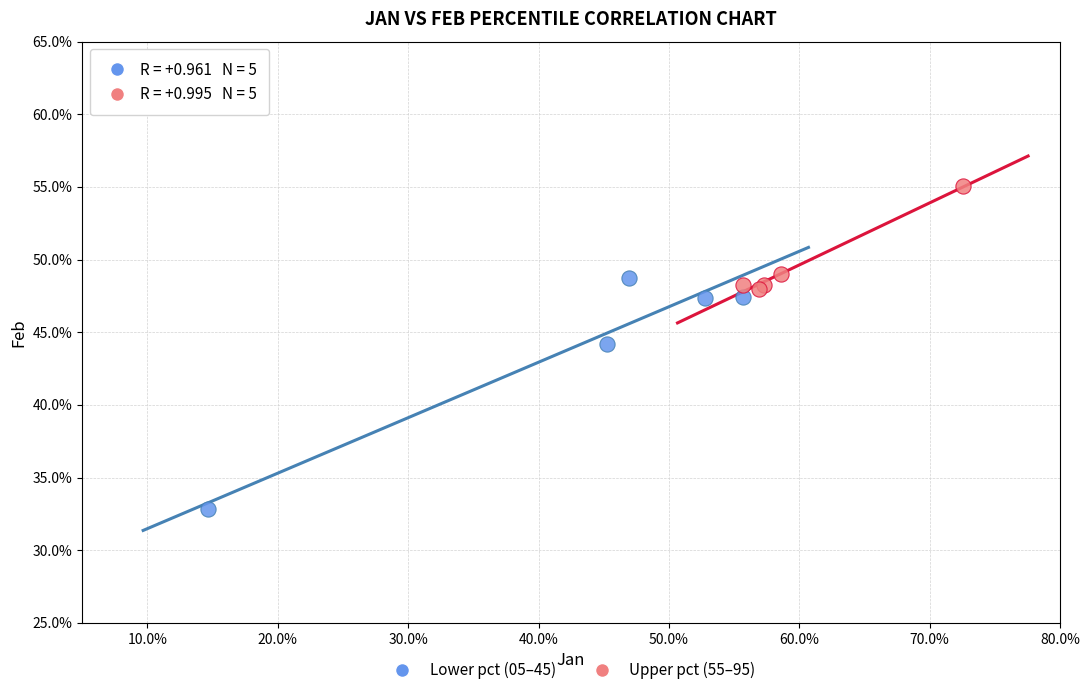

What are all the series names shown in the legend?

Lower pct (05–45), Upper pct (55–95)